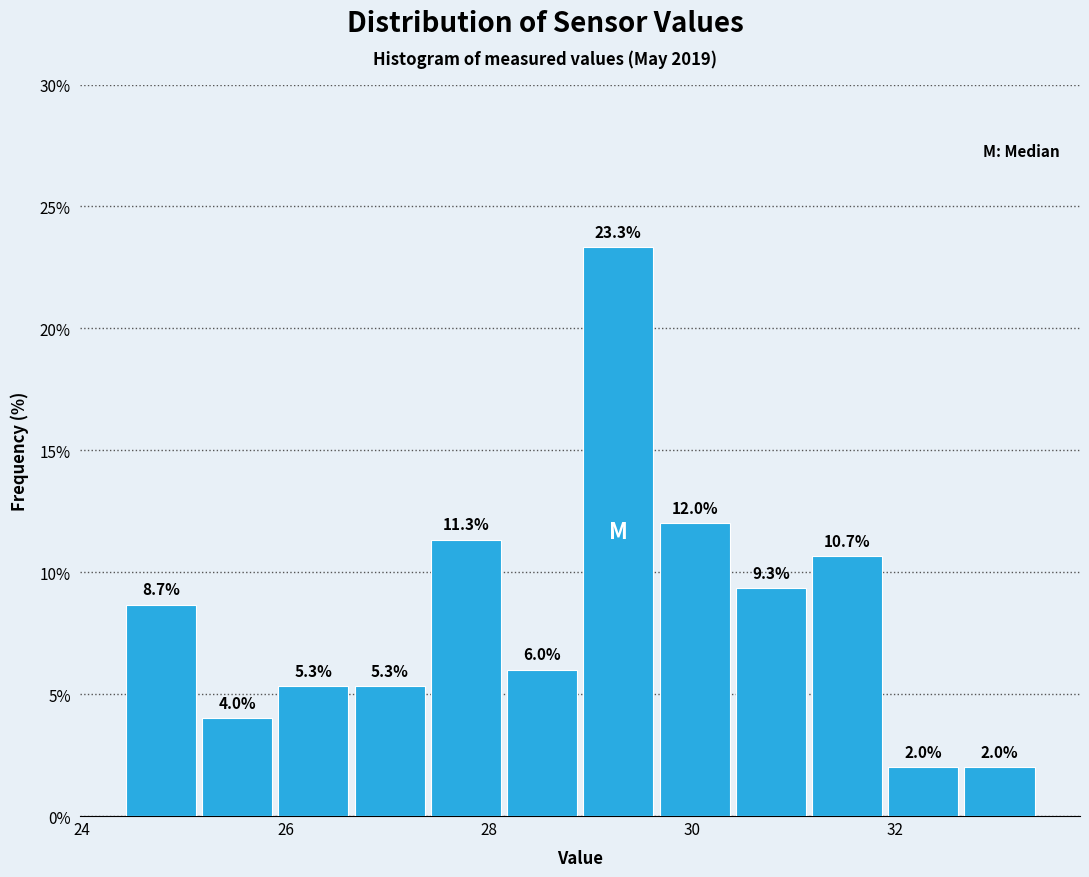

Read against the x-axis, roughly where is the centre of the tallest bar?

29.2